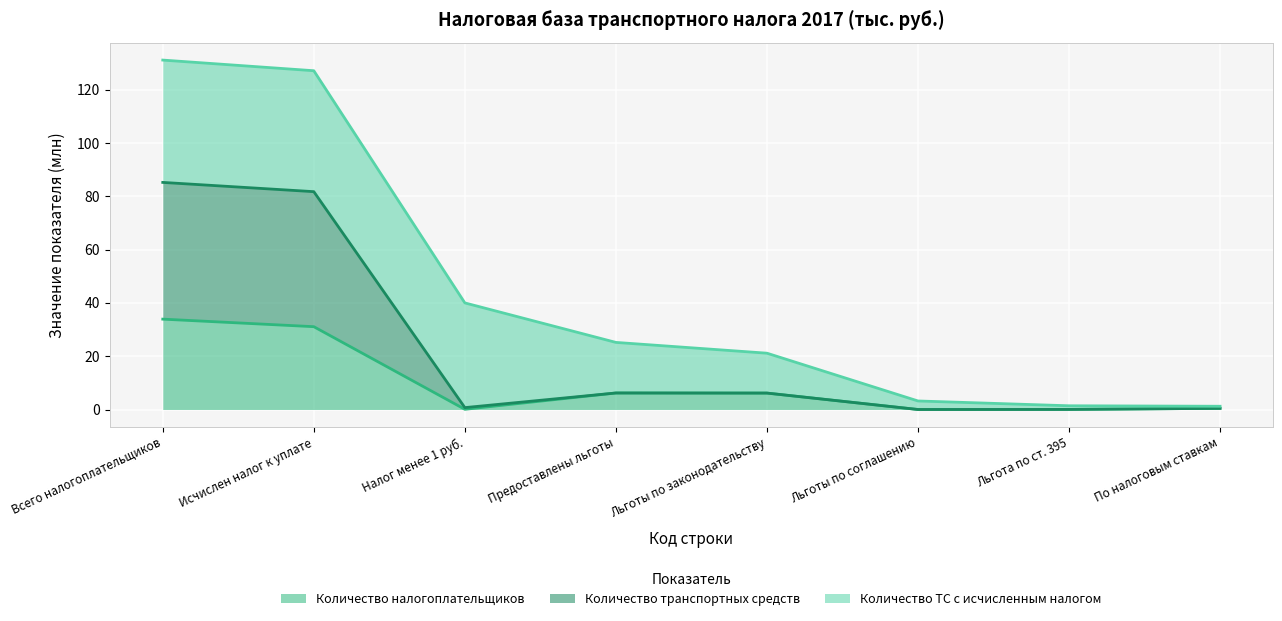

What is the highest value of the Количество налогоплательщиков series?

33.9